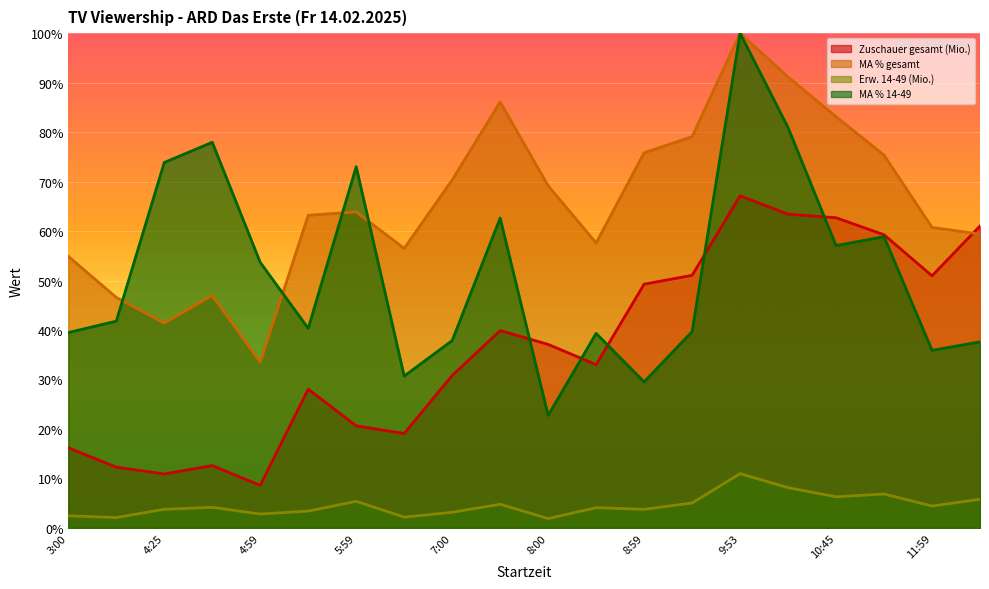

What is the difference between the highest and lowest values at 7:30?

81.3